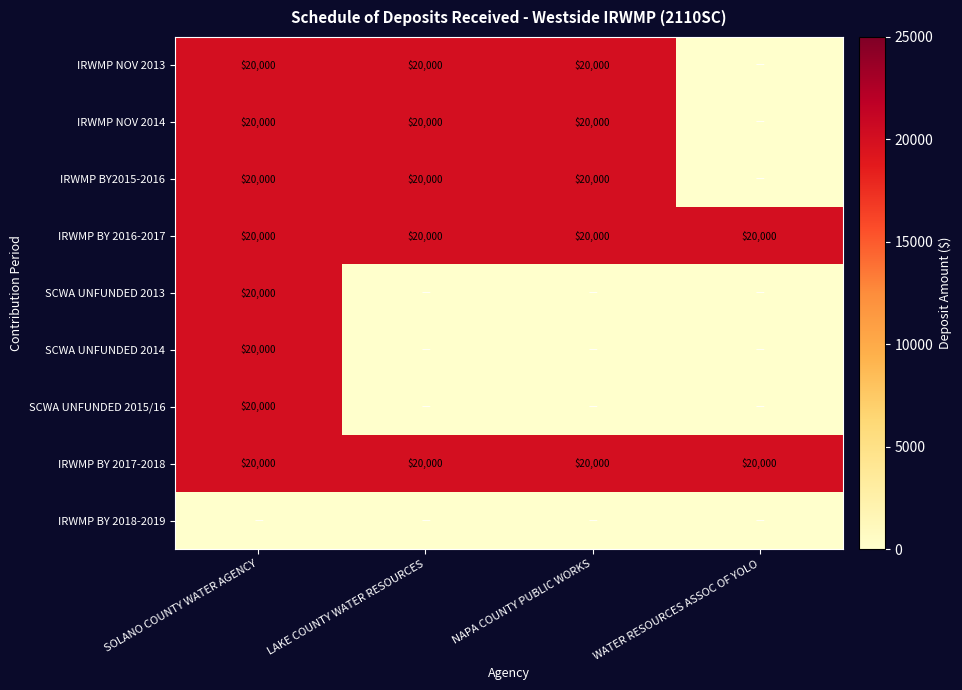

True or false: IRWMP NOV 2014 has a value of 20000 at NAPA COUNTY PUBLIC WORKS.

True